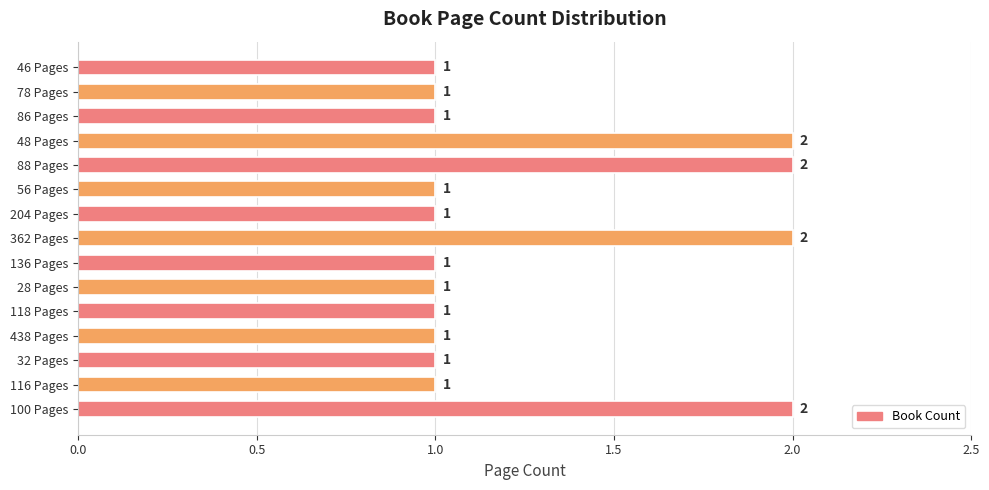

Reading bottom to top, extract all data points from this chart.

100 Pages=2	116 Pages=1	32 Pages=1	438 Pages=1	118 Pages=1	28 Pages=1	136 Pages=1	362 Pages=2	204 Pages=1	56 Pages=1	88 Pages=2	48 Pages=2	86 Pages=1	78 Pages=1	46 Pages=1